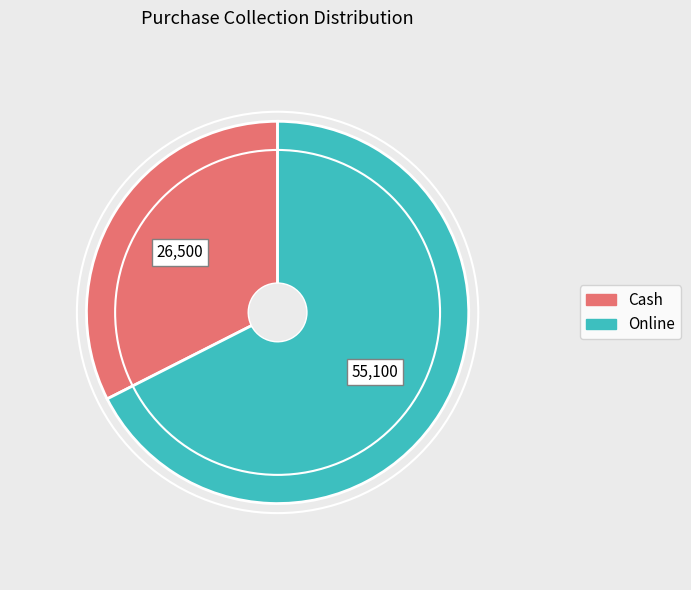

Between Cash and Online, which is larger?

Online